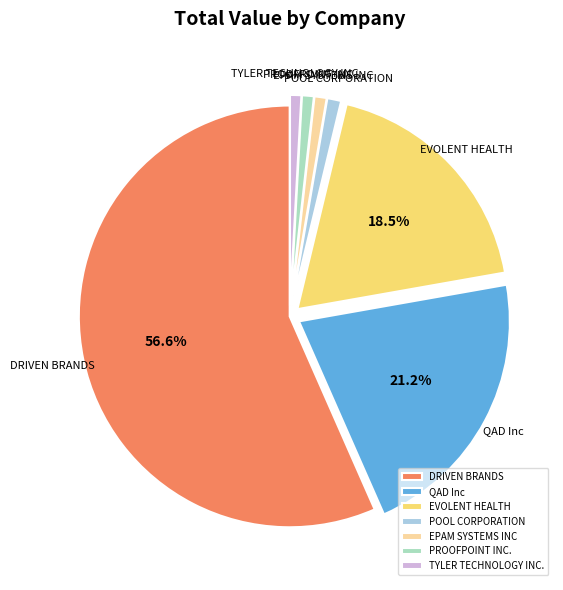

Which slice is the largest?

DRIVEN BRANDS